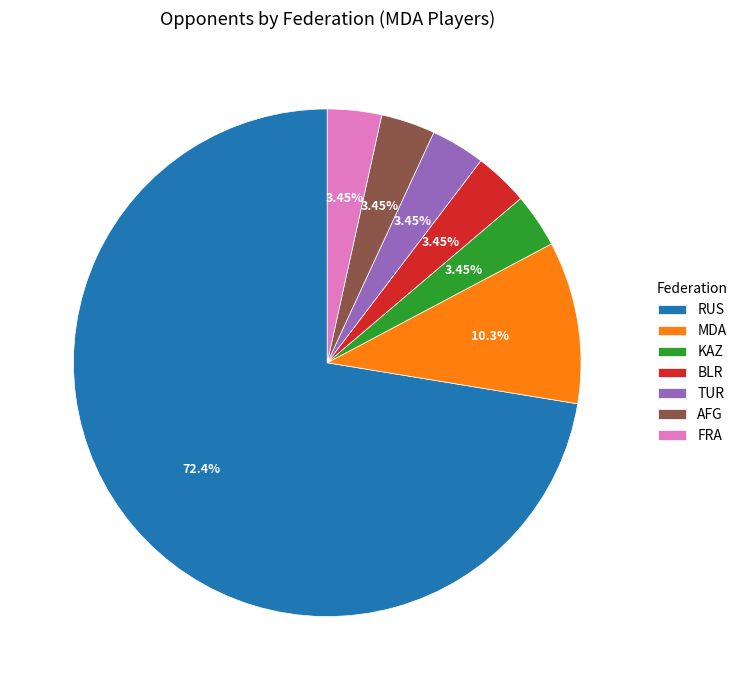

To the nearest percent, what percentage of the pie is RUS?

72%